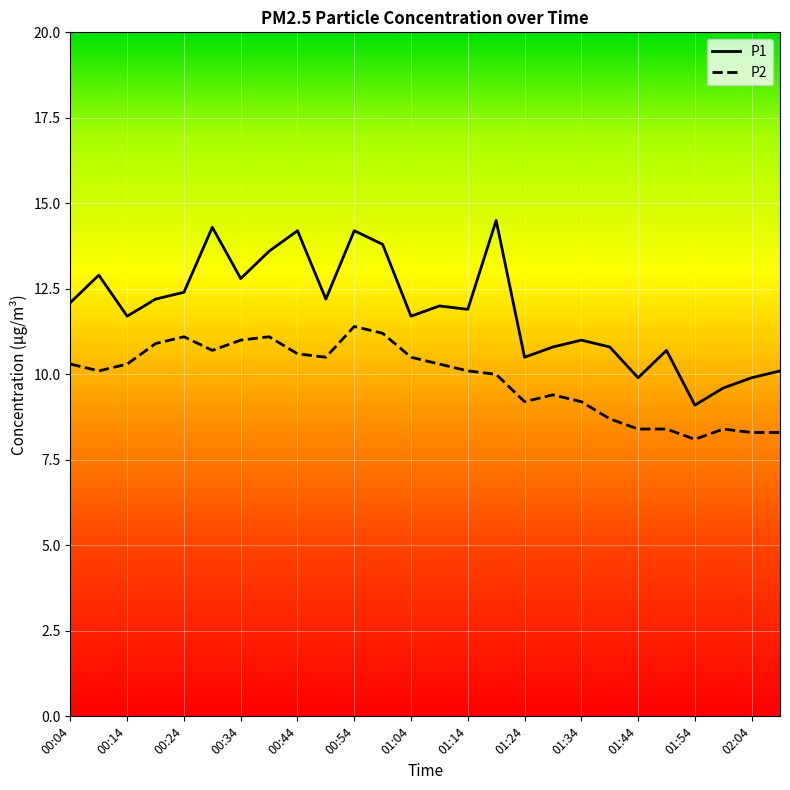

True or false: P2 and P1 cross at least once.

False